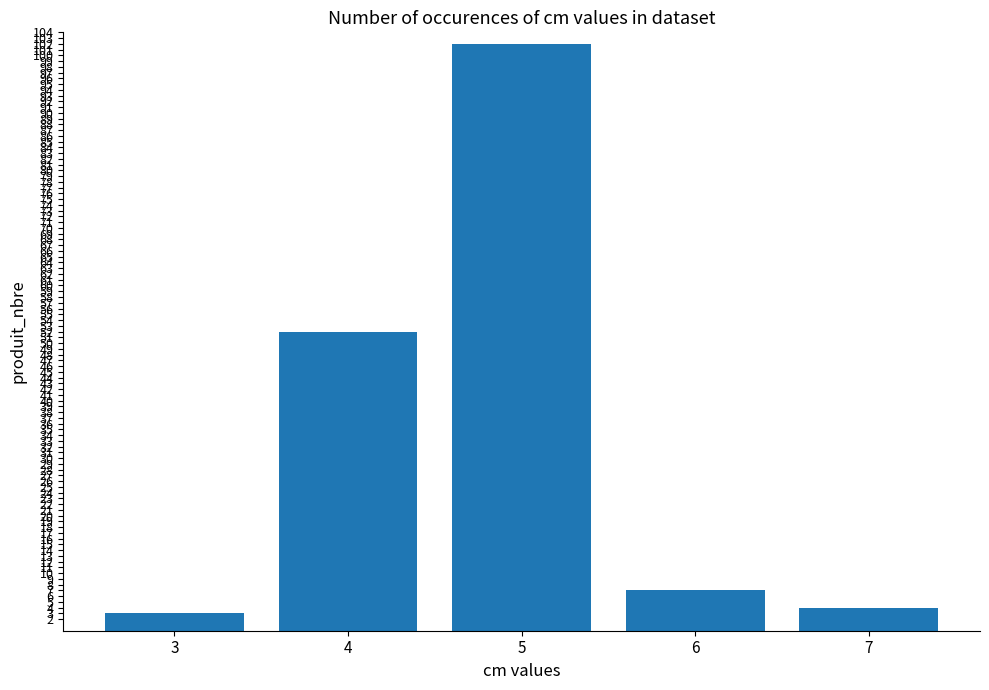

List the labels in order of value, largest first.

5, 4, 6, 7, 3